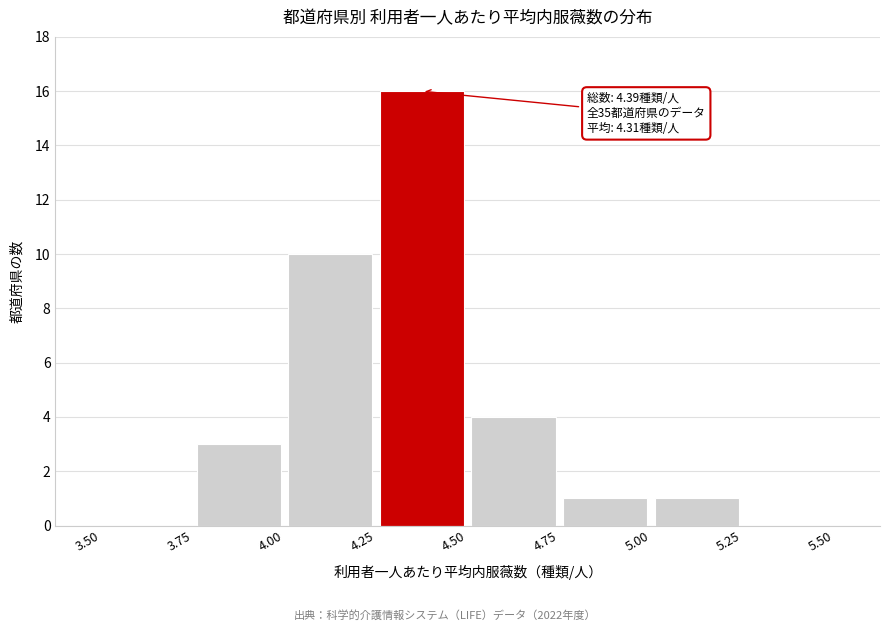

Which range on the x-axis has the tallest bar?

4.25 to 4.50